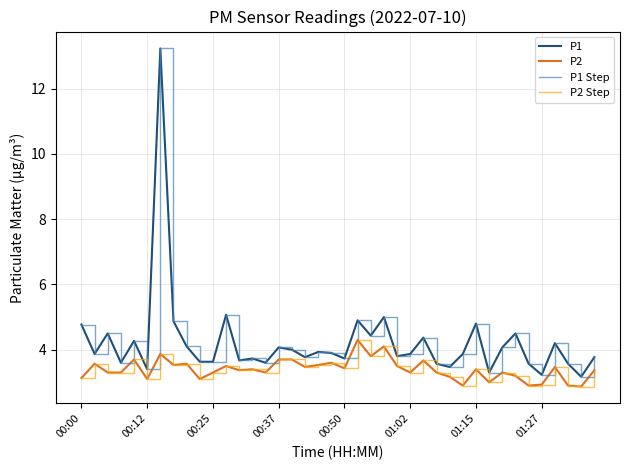

True or false: P1 Step and P2 Step cross at least once.

False